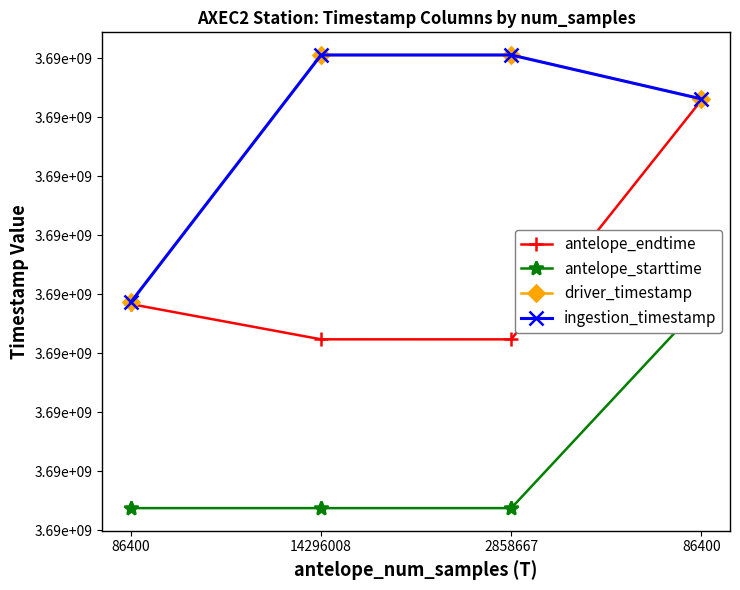

What is the label of the 1st point from the right?

86400